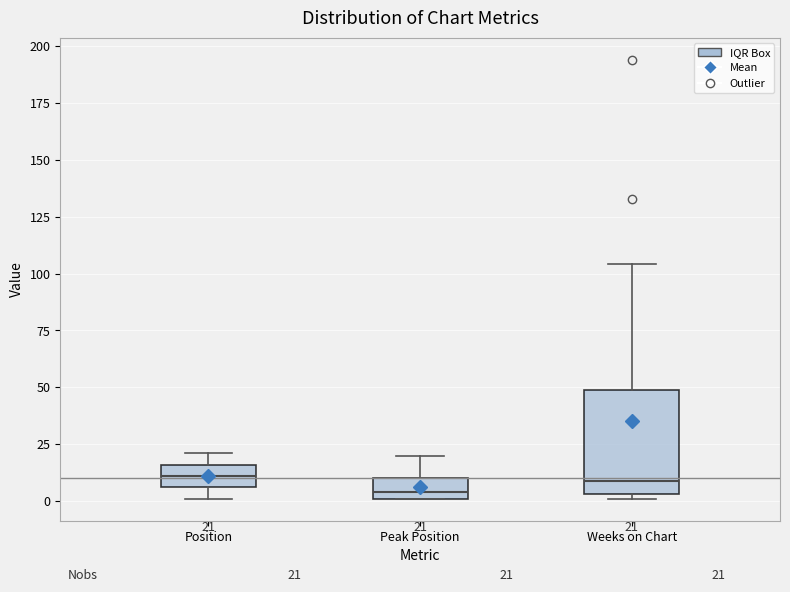

Comparing the boxes themselves (not the whiskers), which one is the tallest?

Weeks on Chart